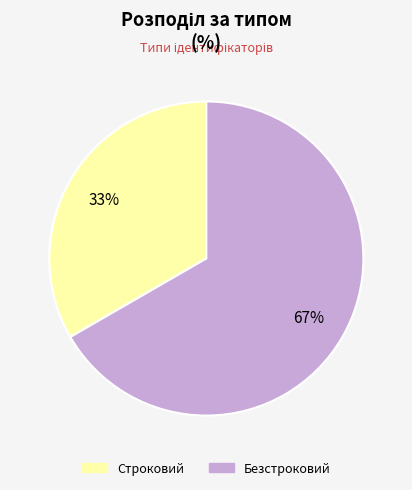

What is the smallest slice in the pie chart?

Строковий